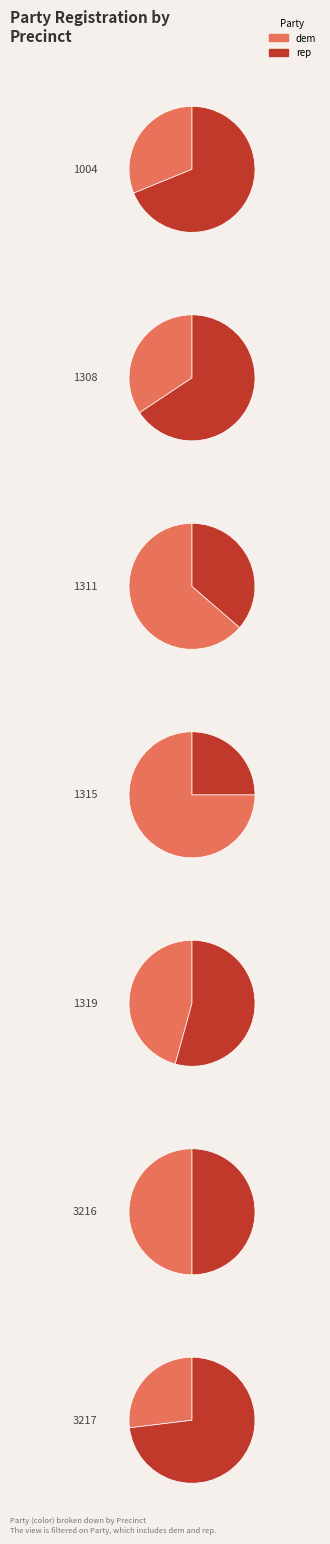

What percentage is the 1315 slice, to the nearest percent?

3%